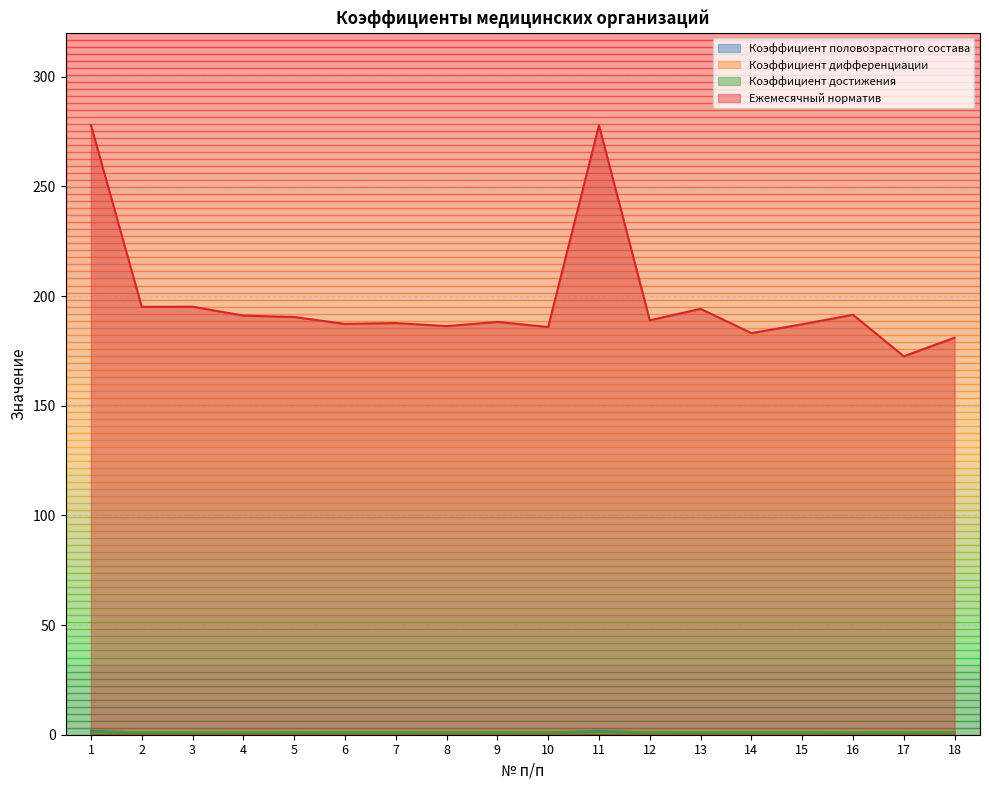

True or false: Ежемесячный норматив has a value of 181.0 at 18.

True